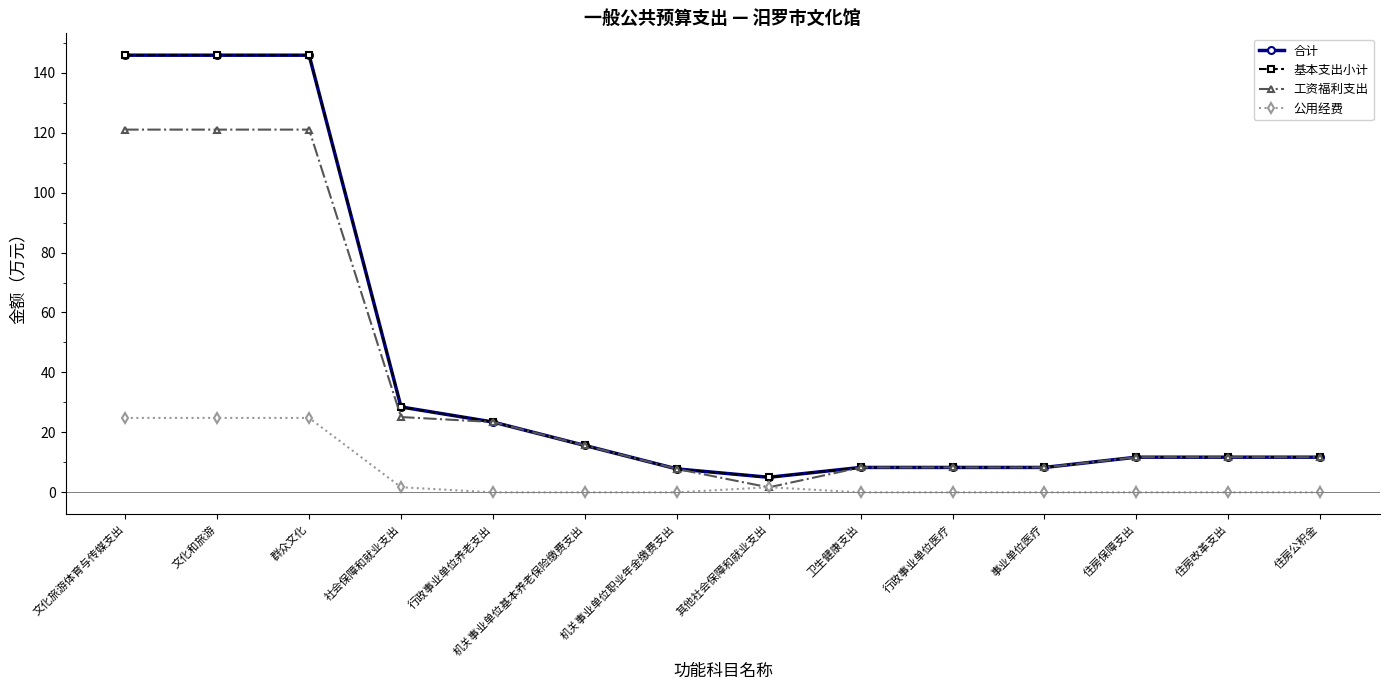

At which category does 基本支出小计 reach its first local valley?

其他社会保障和就业支出